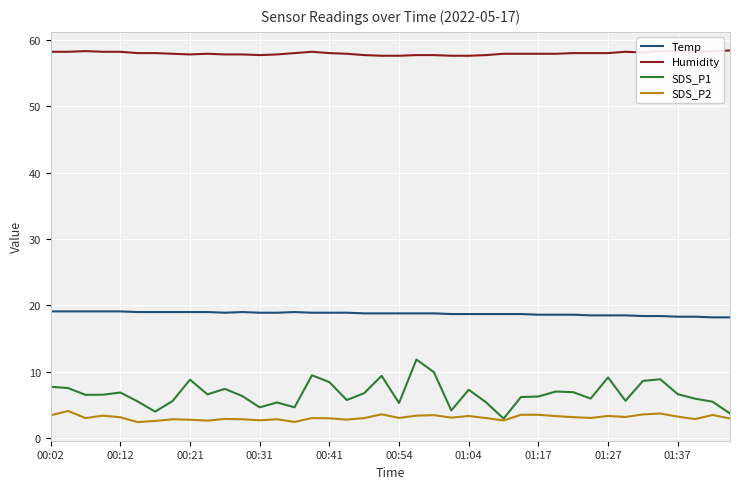

What is the minimum value for Temp?

18.2